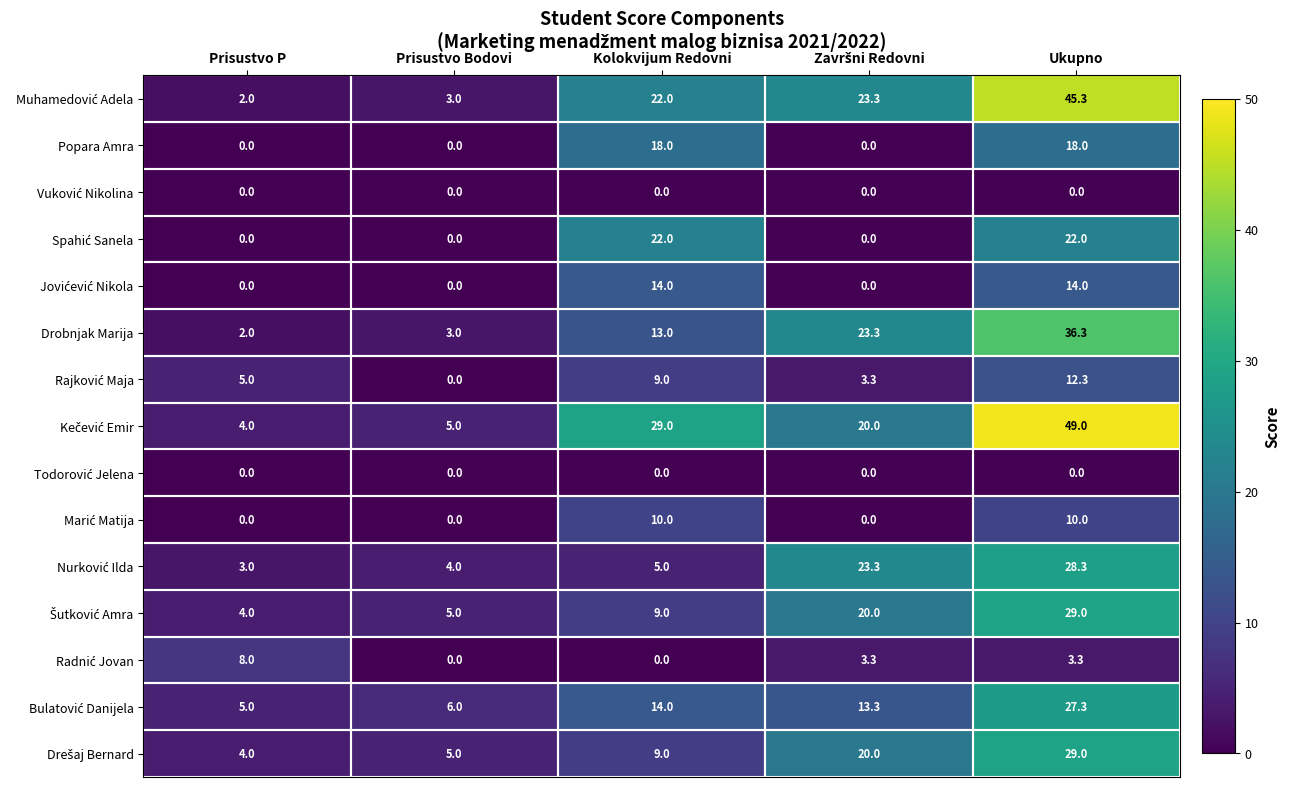

Is it true that Popara Amra equals 0.0 at Prisustvo Bodovi?

True